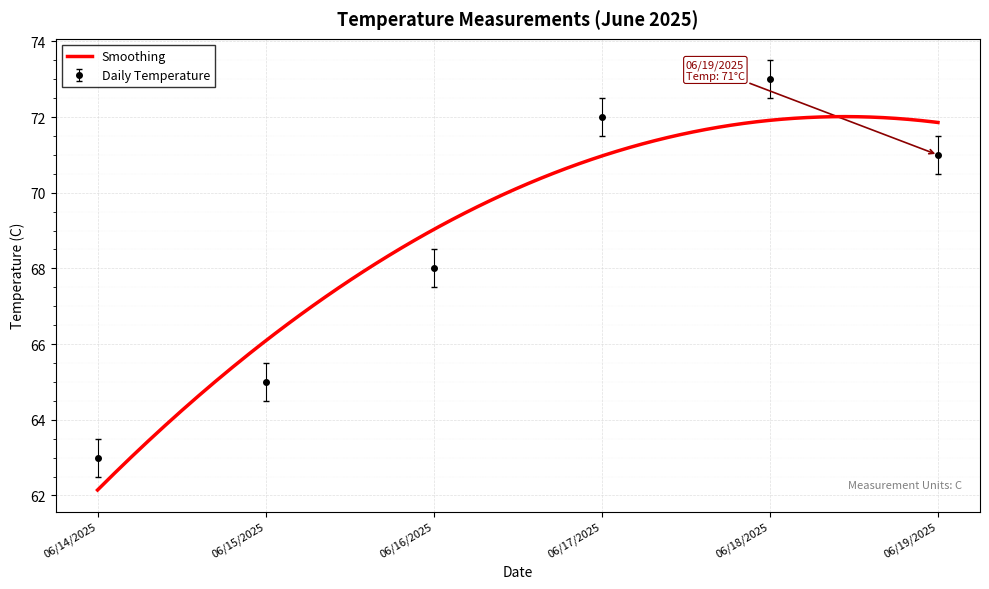

What is the change in value from 06/17/2025 to 06/19/2025?

-1